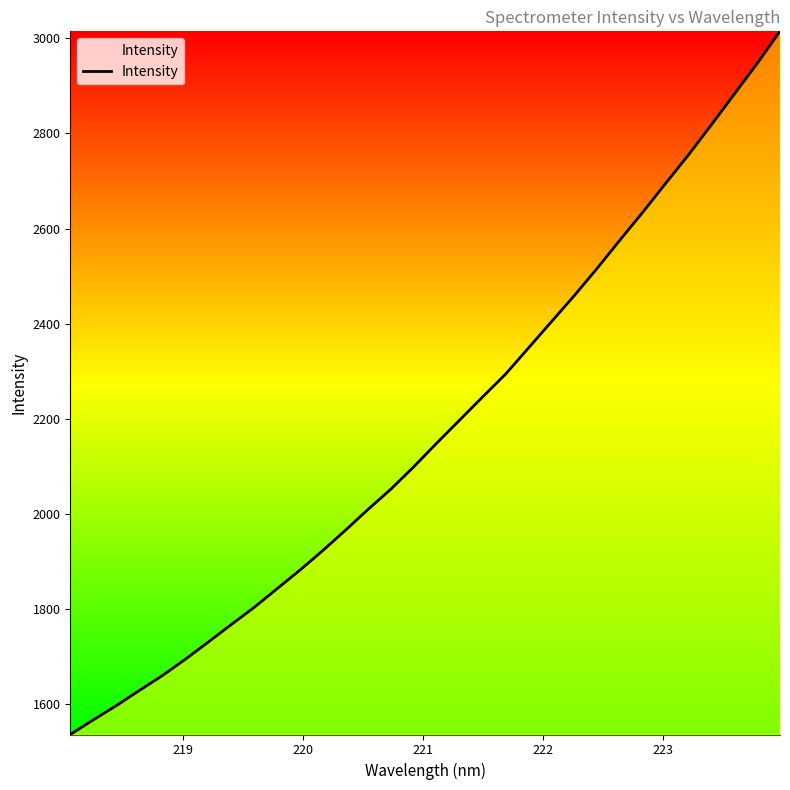

What is the greatest value displayed?

3014.4